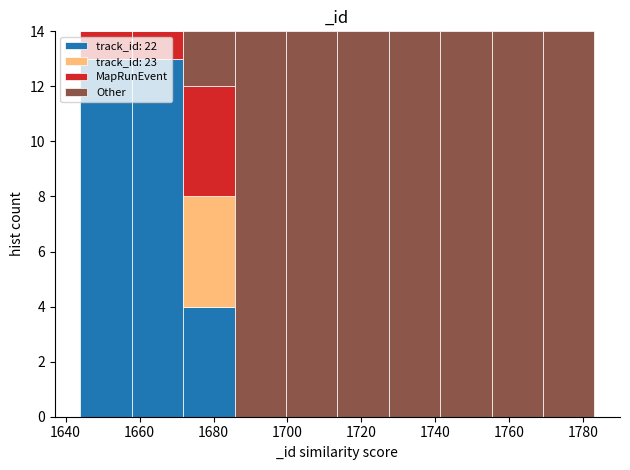

Reading left to right, transcribe this chart: for each stacked bar, give the range it covers on the x-axis and its total height. Neither the bar edges nor the heights are printed on the chart, so give them approximately, as read against the axes.

1644 to 1658: 14
1658 to 1672: 14
1672 to 1686: 14
1686 to 1700: 14
1700 to 1714: 14
1714 to 1728: 14
1728 to 1742: 14
1742 to 1756: 14
1756 to 1770: 14
1770 to 1784: 14